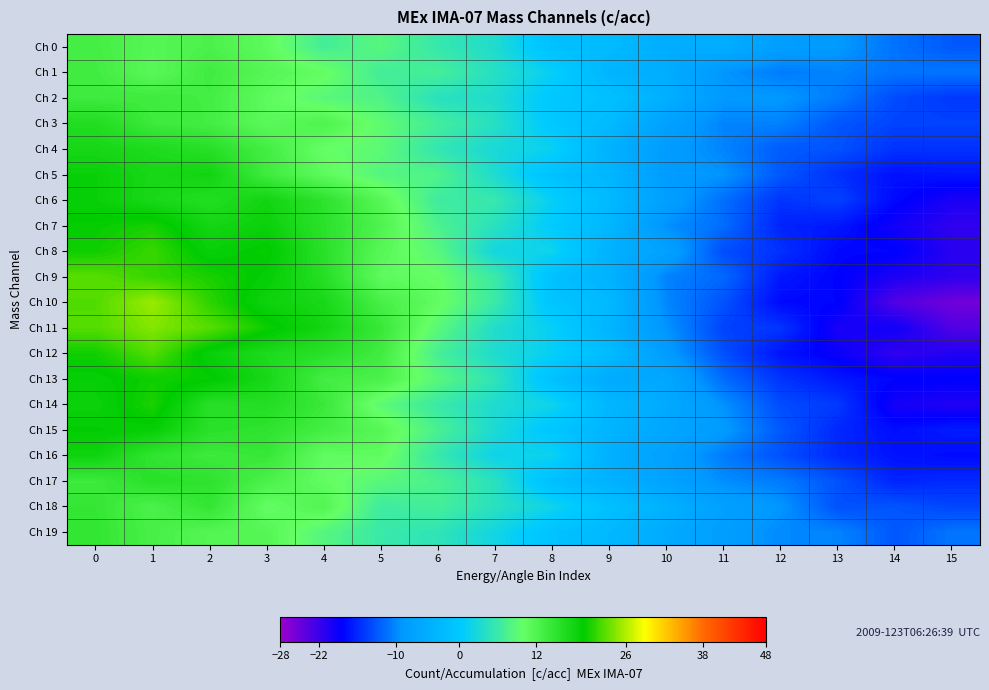

At how many categories does at least one series exceed 12?

6